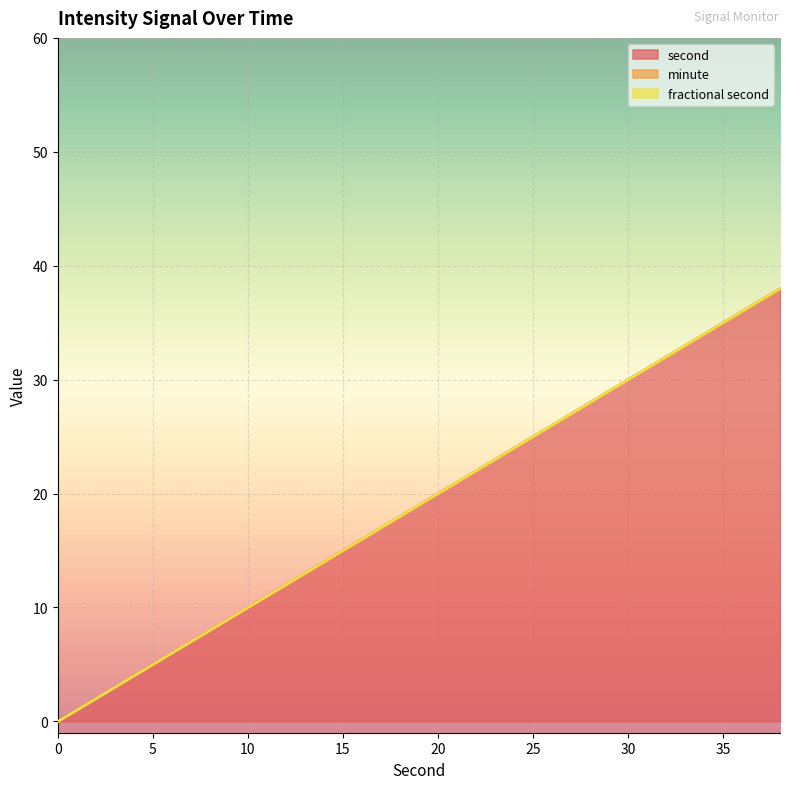

What is the spread (max minus min) of values at 12?

12